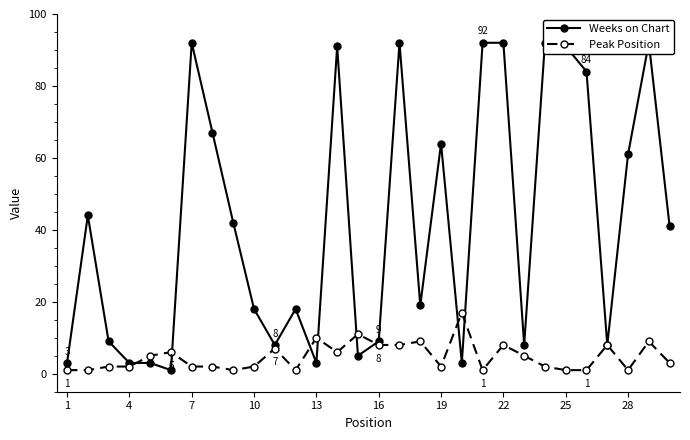

How many times do Weeks on Chart and Peak Position cross each other?

8